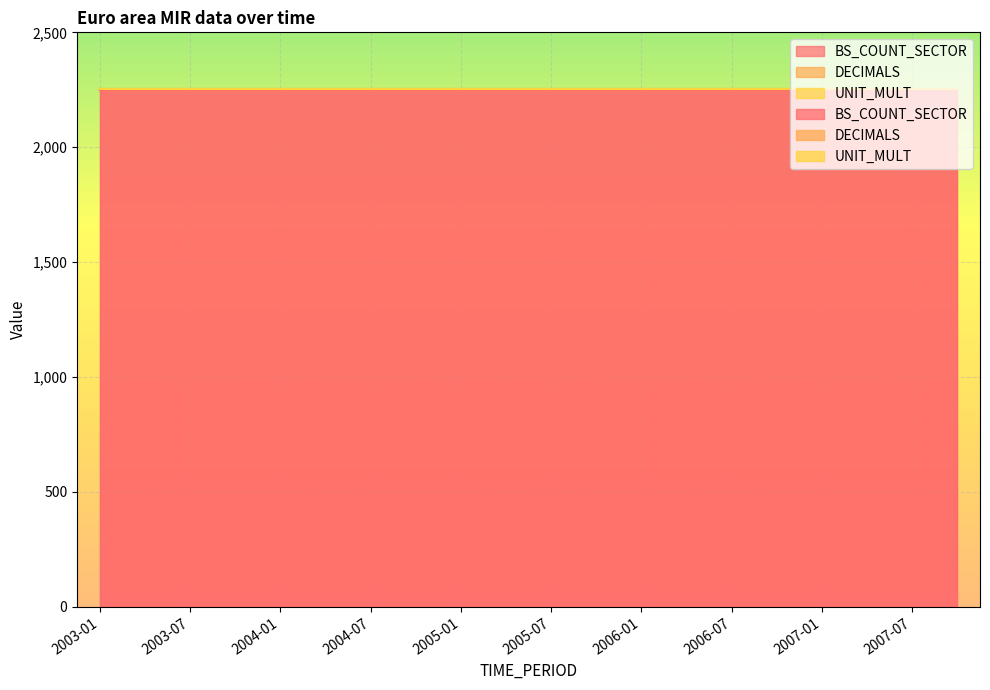

True or false: UNIT_MULT and DECIMALS intersect in this chart.

False